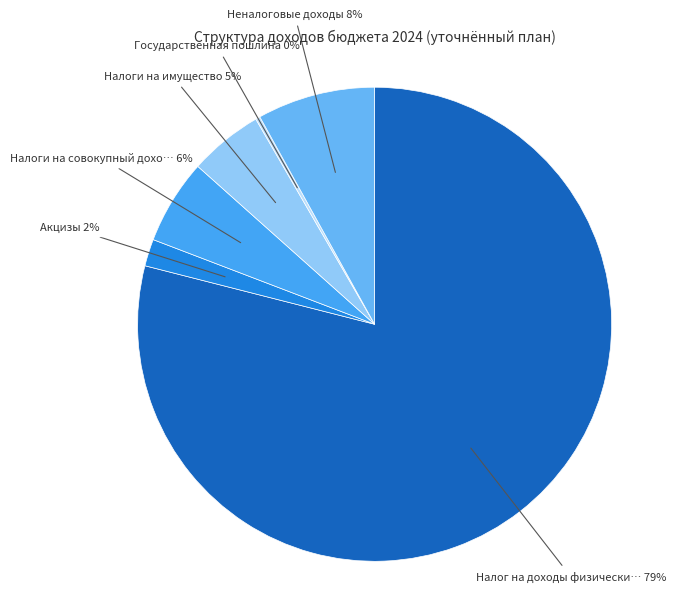

Count the number of slices in the pie.

6